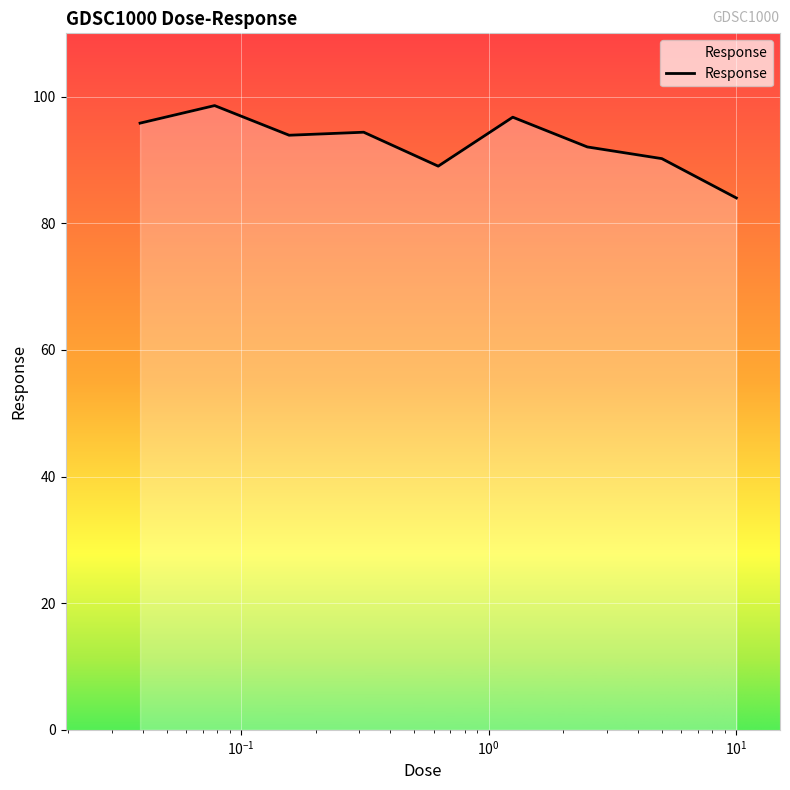

What is the smallest value displayed?

84.0